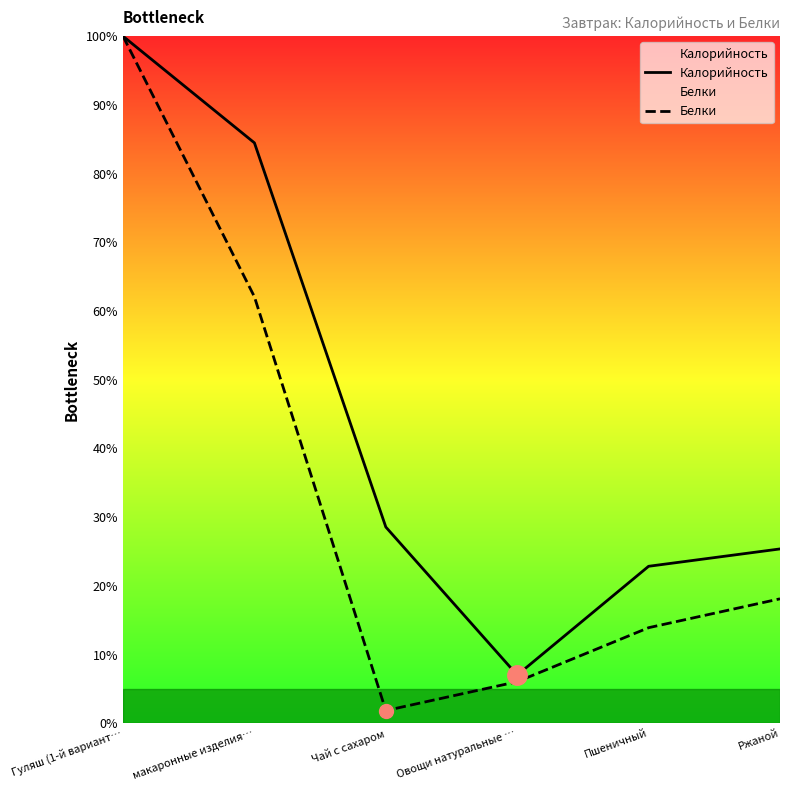

True or false: Белки and Калорийность cross at least once.

False